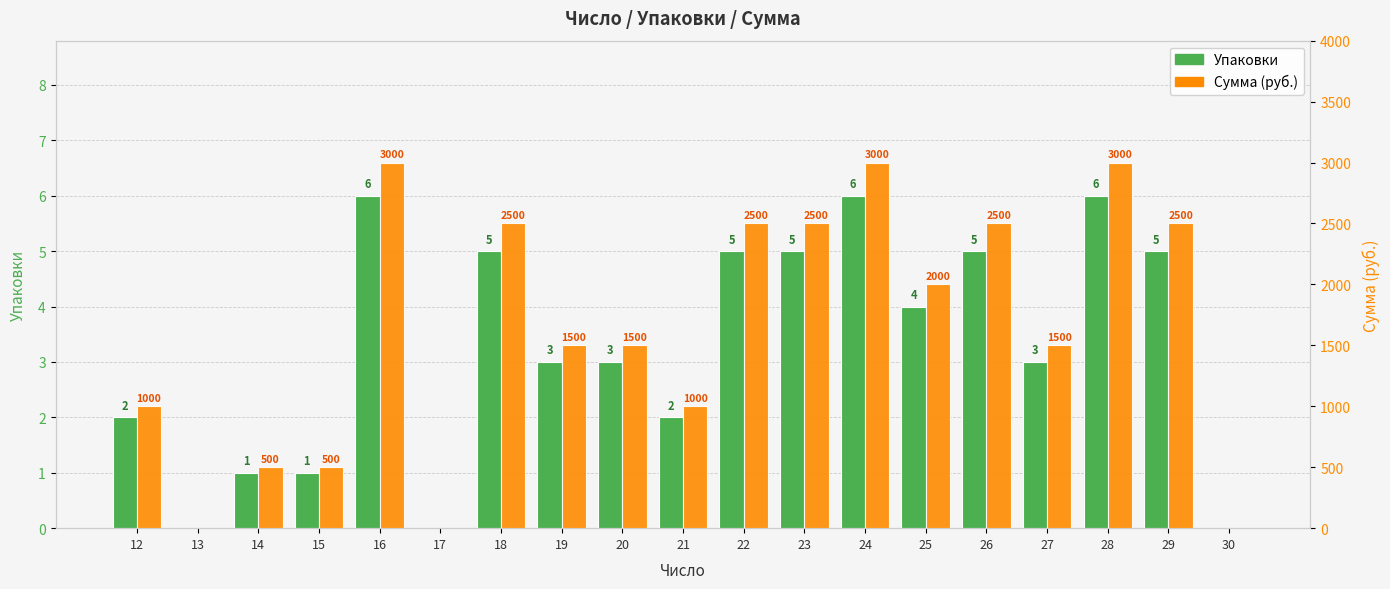

Between 18 and 22, which series saw the biggest shift?

Упаковки